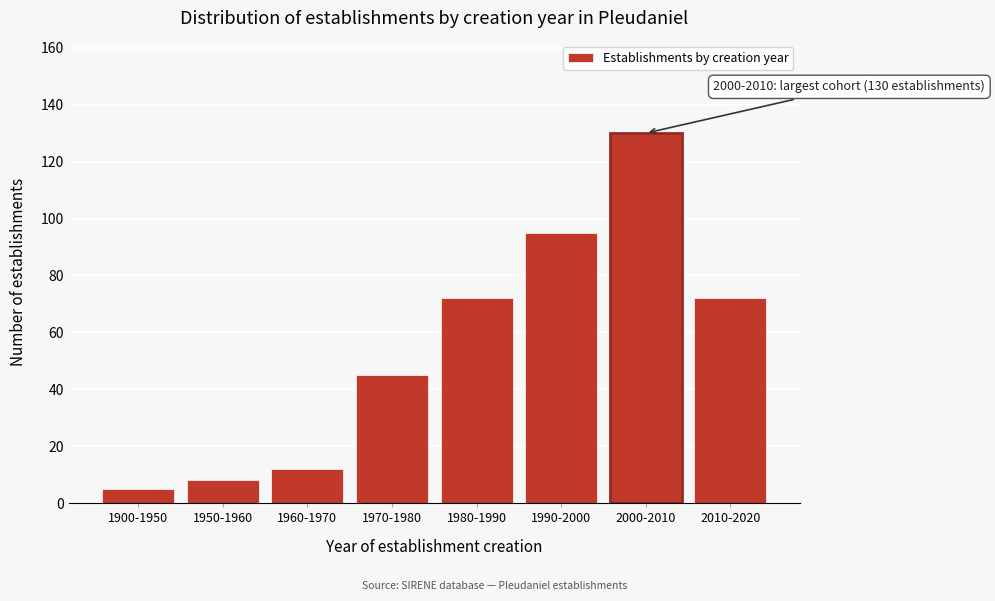

Reading left to right, what are all the values shown in this chart?

5	8	12	45	72	95	130	72